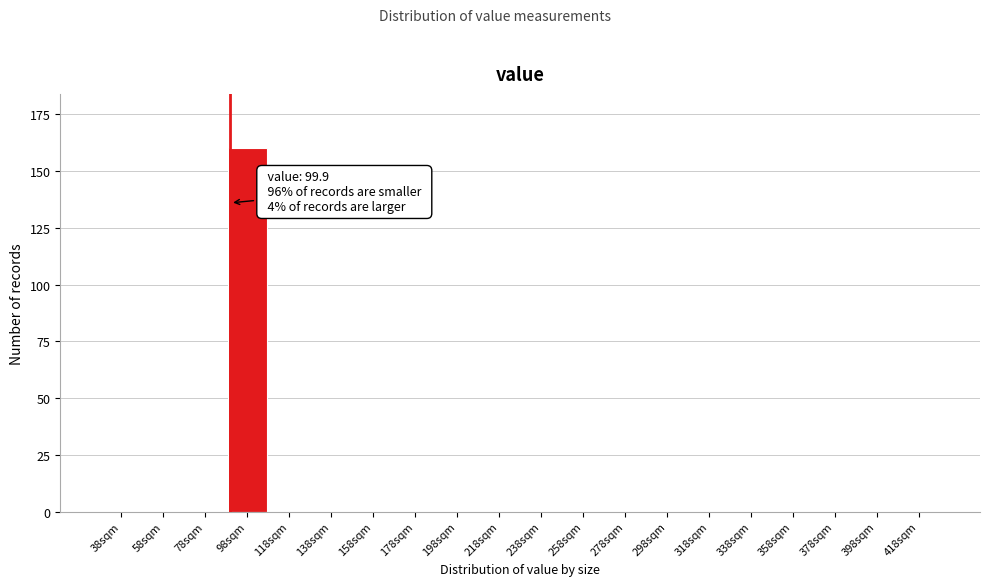

Reading left to right, transcribe all the data shown in this chart.

38sqm=0	58sqm=0	78sqm=0	98sqm=160	118sqm=0	138sqm=0	158sqm=0	178sqm=0	198sqm=0	218sqm=0	238sqm=0	258sqm=0	278sqm=0	298sqm=0	318sqm=0	338sqm=0	358sqm=0	378sqm=0	398sqm=0	418sqm=0